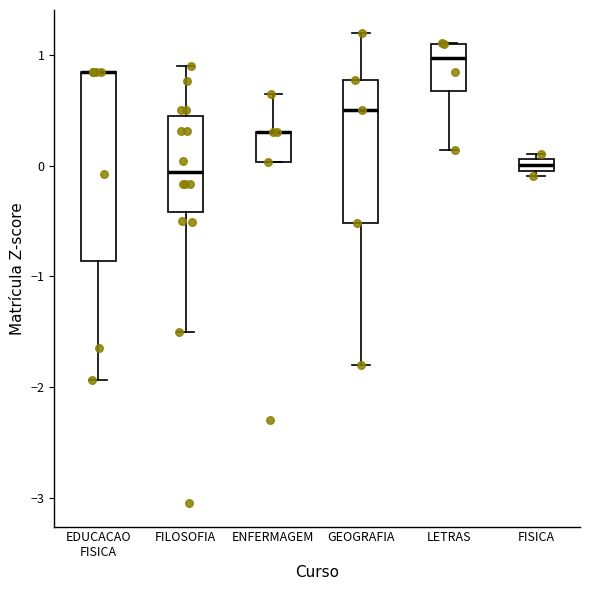

Comparing the boxes themselves (not the whiskers), which one is the tallest?

EDUCACAO FISICA